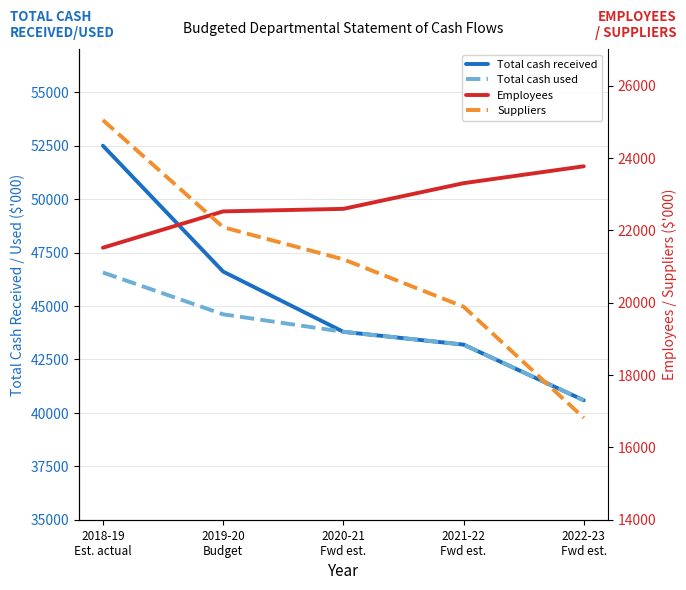

How many lines are shown in the chart?

4